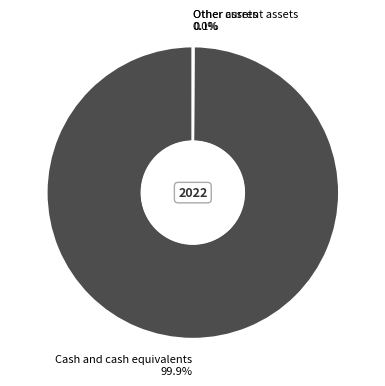

Which slice is the largest?

Cash and cash equivalents